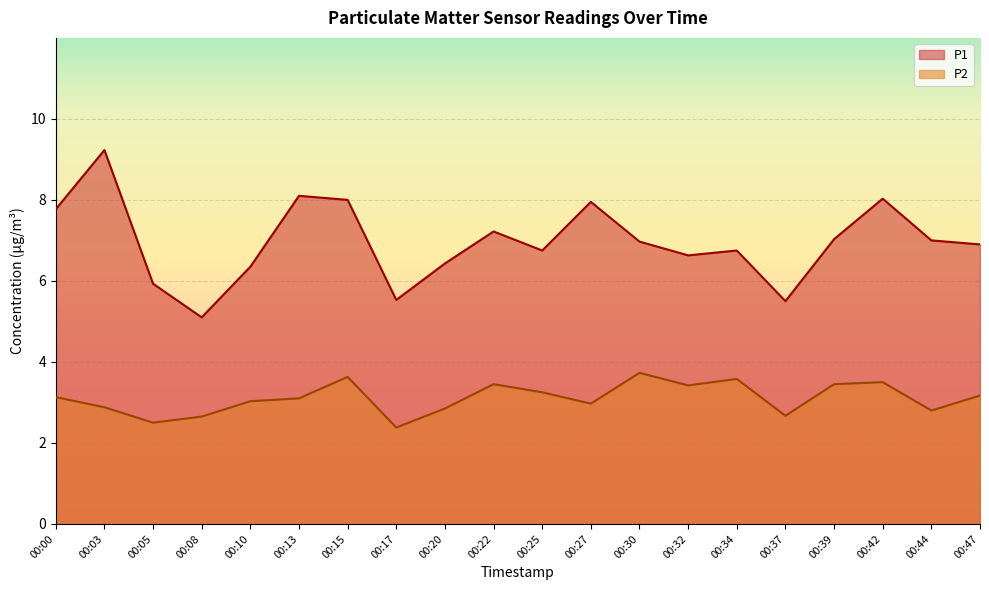

At how many categories does at least one series exceed 5?

20